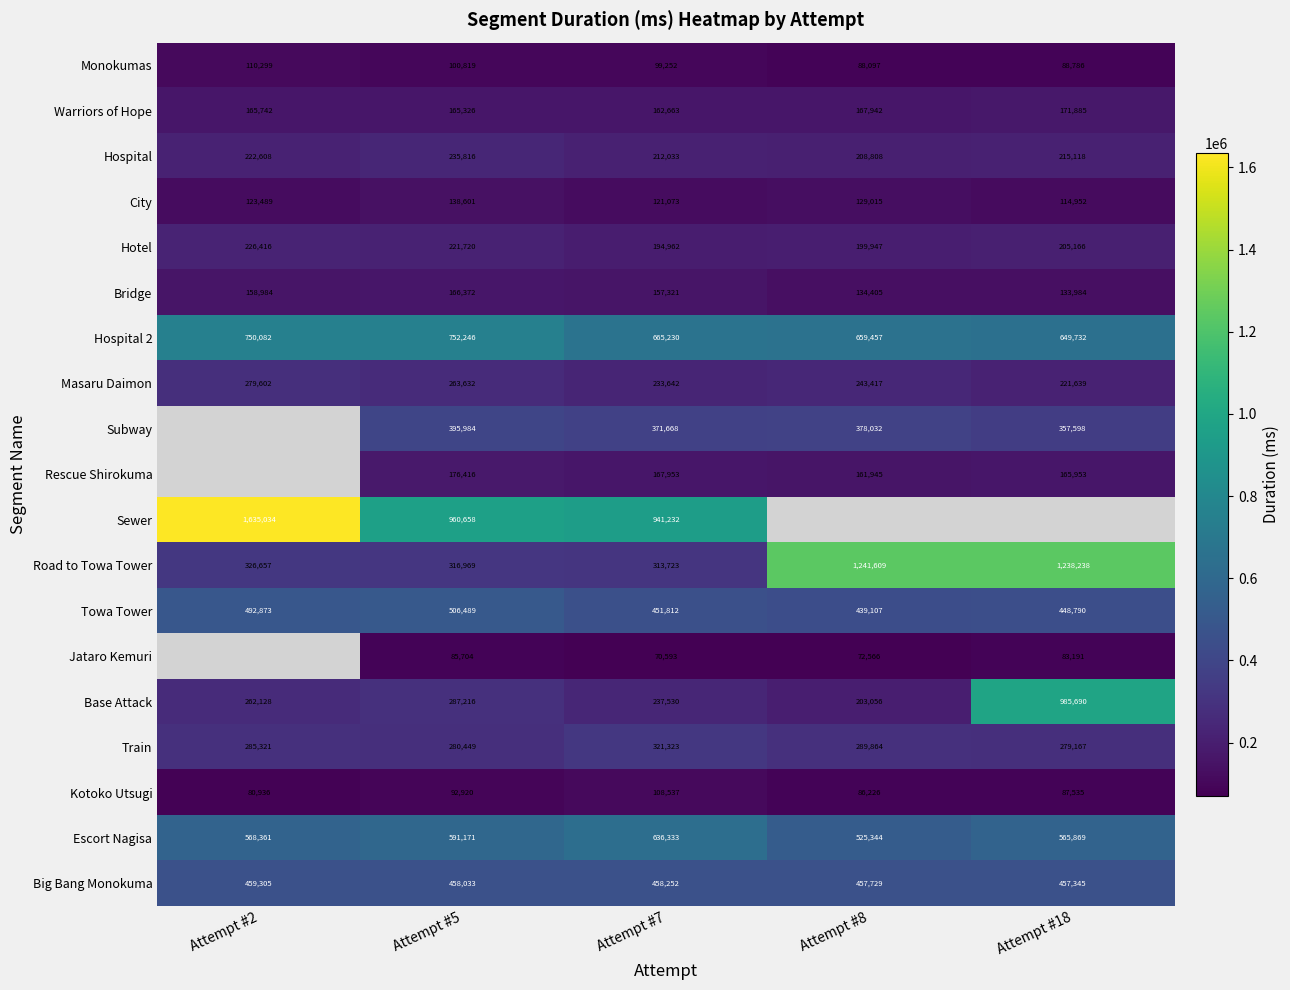

Rank the categories by Big Bang Monokuma value from lowest to highest.

Attempt #18, Attempt #8, Attempt #5, Attempt #7, Attempt #2